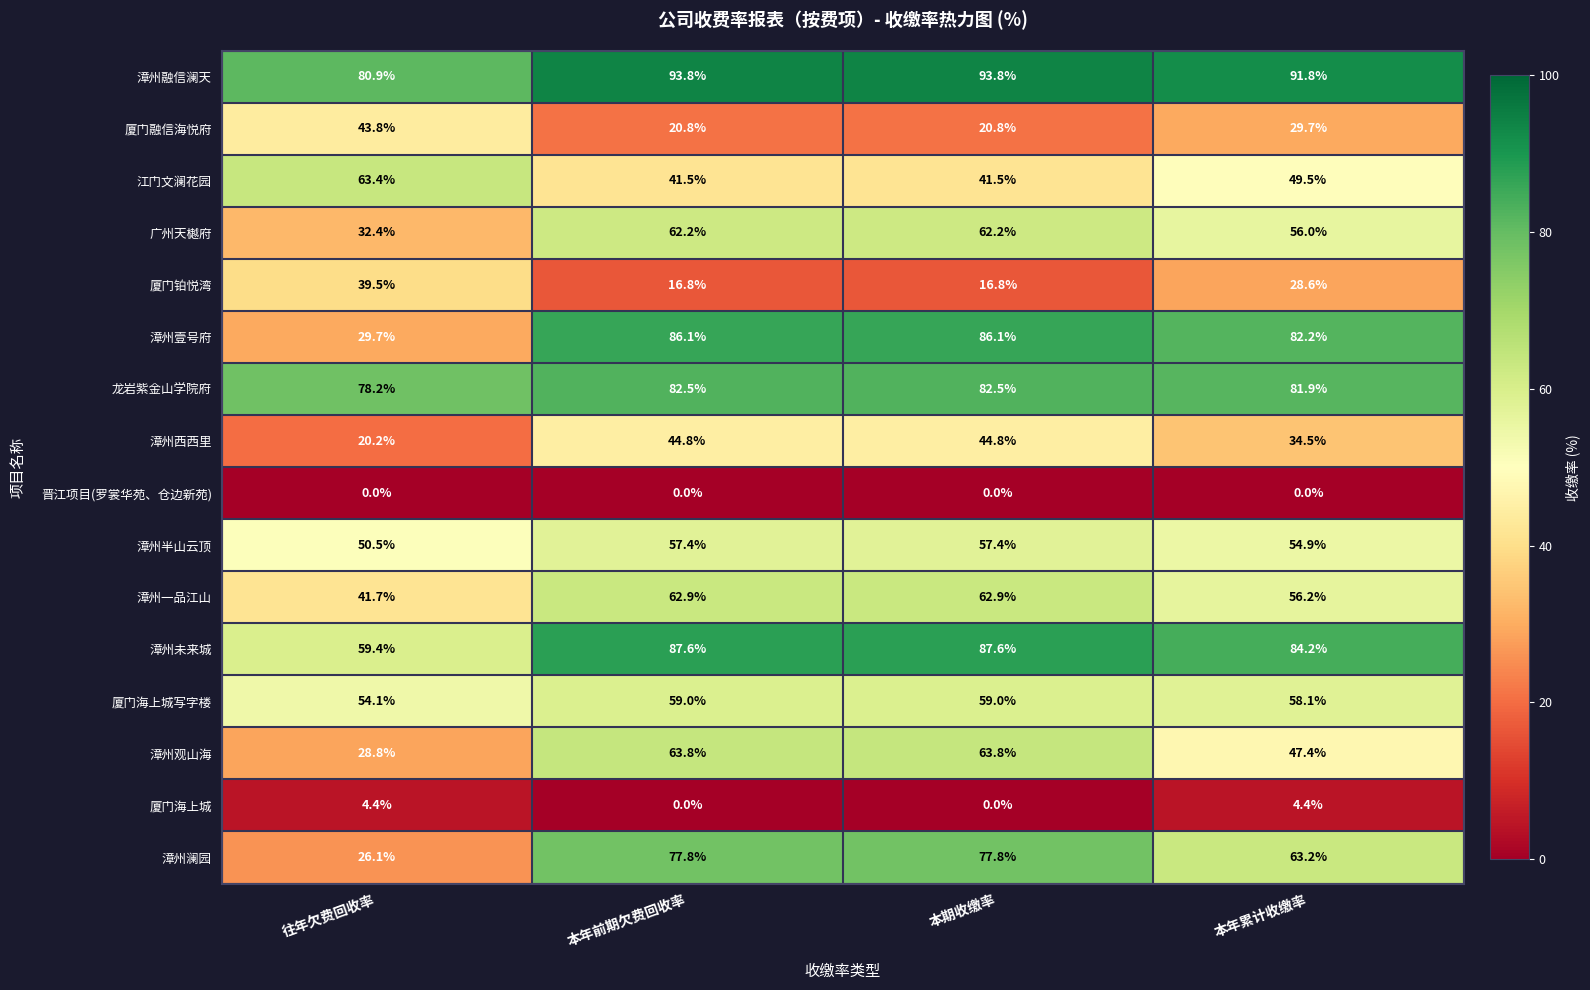

What is the difference between the highest and lowest values at 本年累计收缴率?

91.8